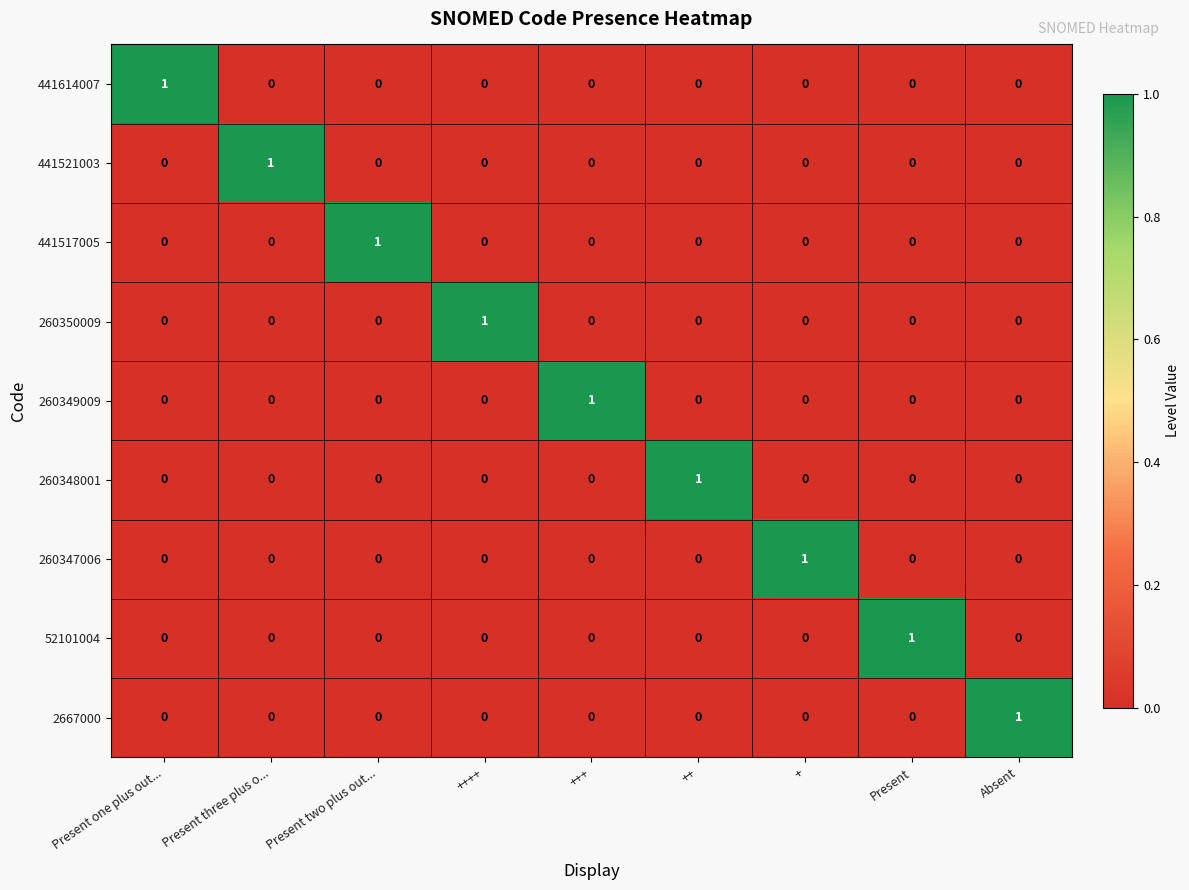

At how many categories does at least one series exceed 0?

9